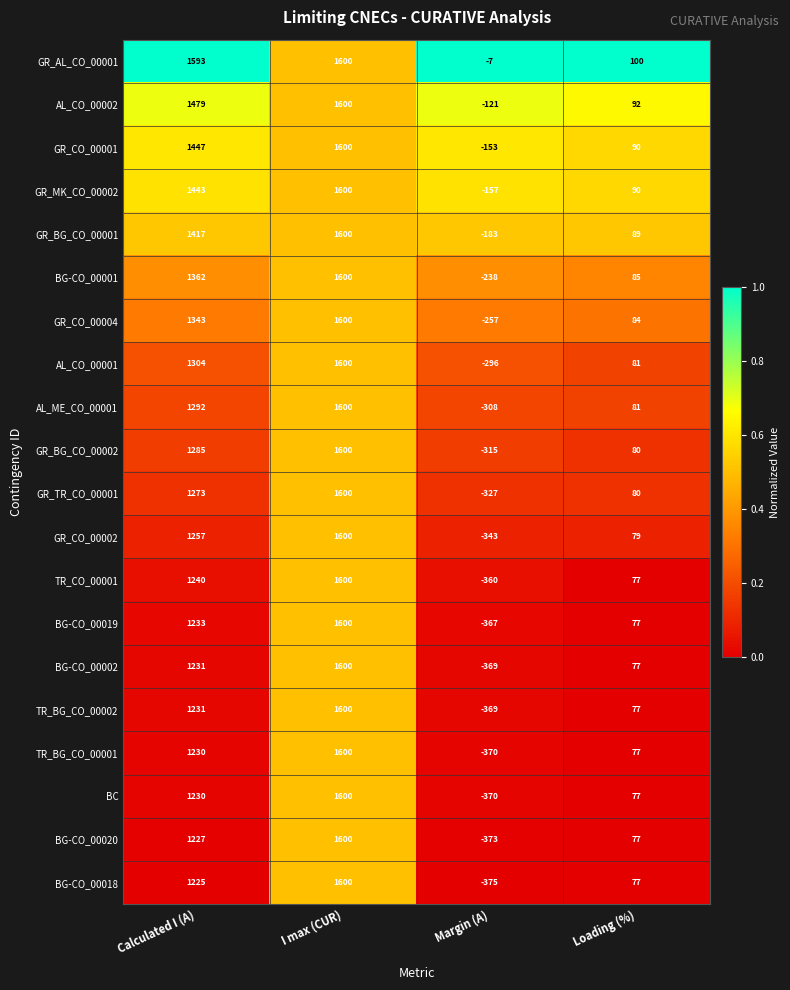

Where is GR_TR_CO_00001 nearest to the value 636?

Loading (%)